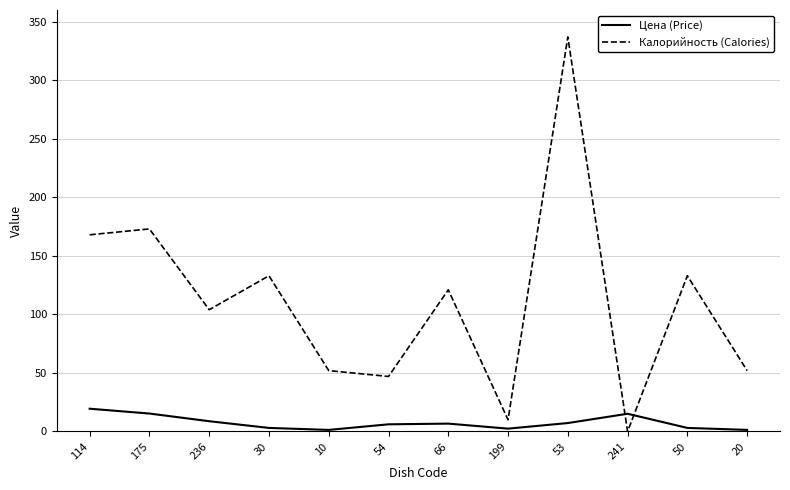

The value of Цена (Price) at 20 is 1.4. True or false?

True